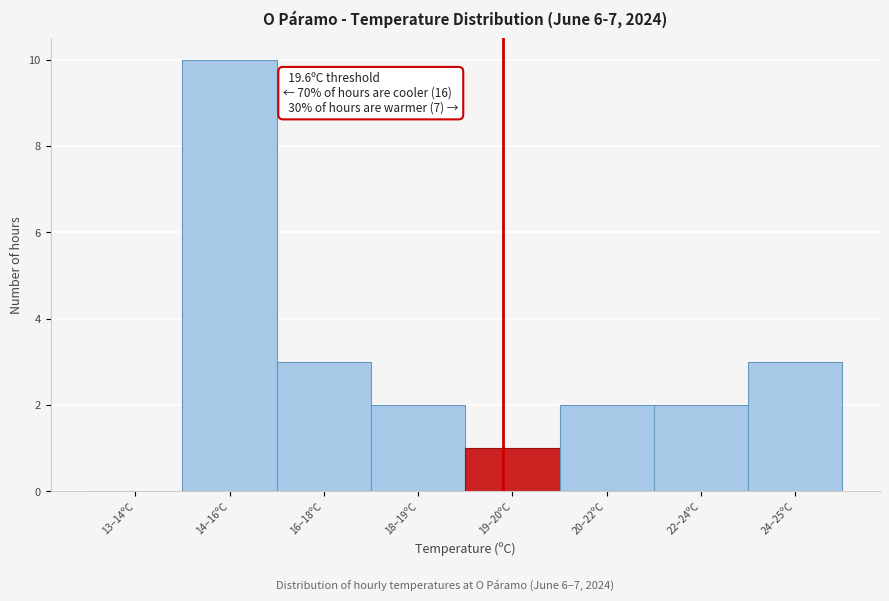

Reading right to left, extract all data points from this chart.

24–25ºC=3	22–24ºC=2	20–22ºC=2	19–20ºC=1	18–19ºC=2	16–18ºC=3	14–16ºC=10	13–14ºC=0